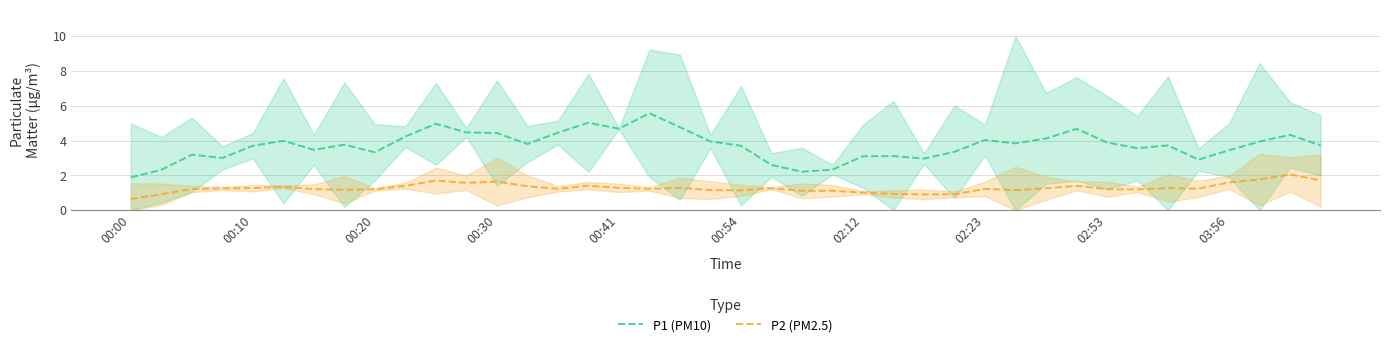

What is the spread (max minus min) of values at 29?

2.7